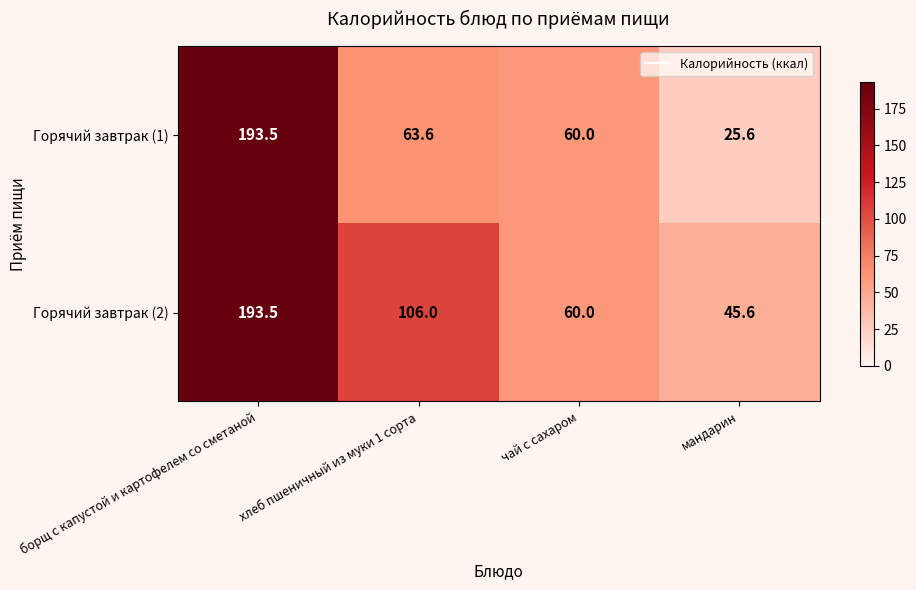

Reading left to right, extract all data points from this chart.

Горячий завтрак (1): борщ с капустой и картофелем со сметаной=193.5	хлеб пшеничный из муки 1 сорта=63.6	чай с сахаром=60.0	мандарин=25.6
Горячий завтрак (2): борщ с капустой и картофелем со сметаной=193.5	хлеб пшеничный из муки 1 сорта=106.0	чай с сахаром=60.0	мандарин=45.6